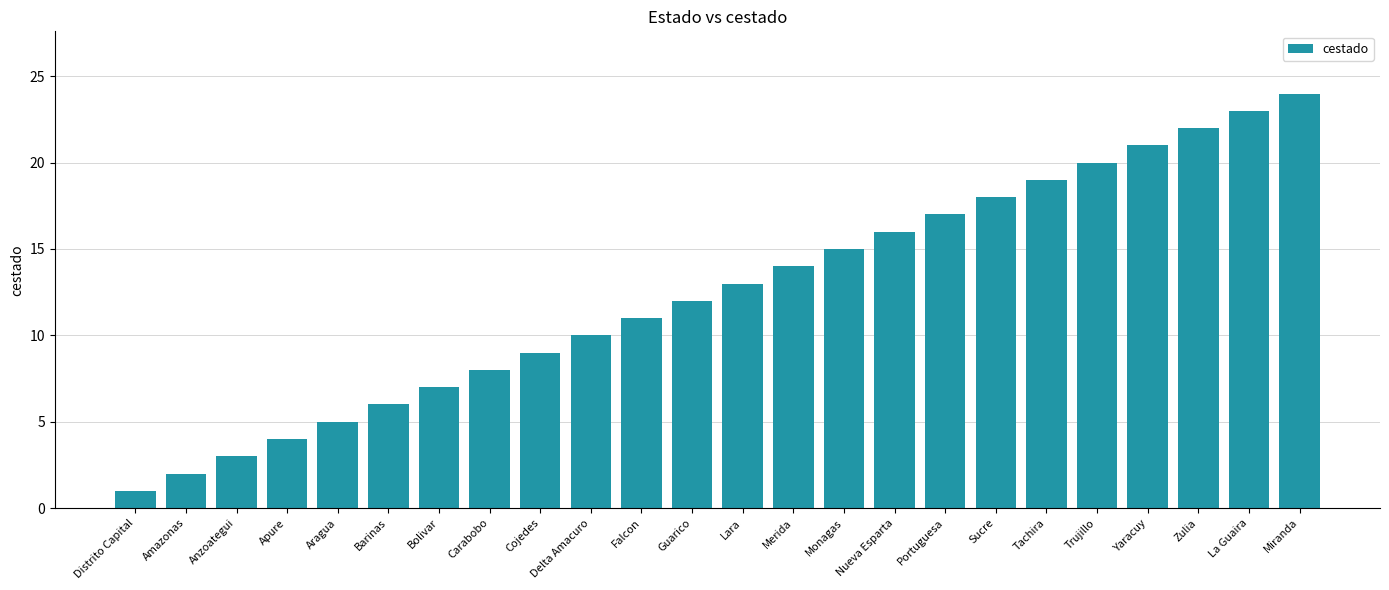

What is the difference between the second highest and second lowest values?

21